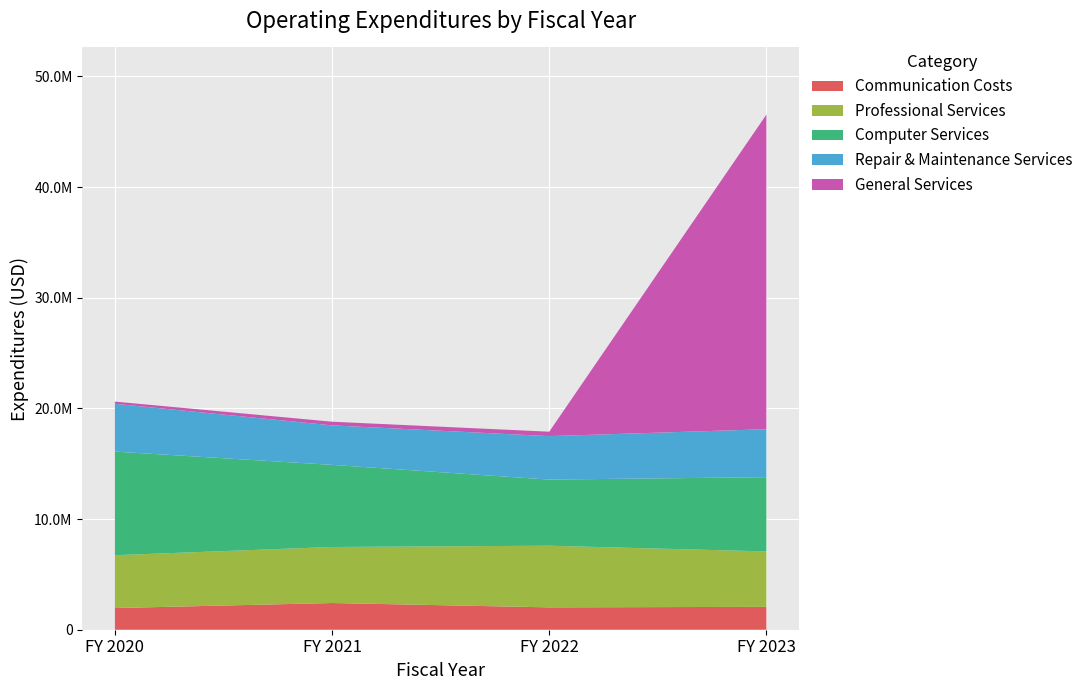

Reading left to right, extract all data points from this chart.

Communication Costs: FY 2020=1959644.0	FY 2021=2413415.8	FY 2022=2021304.1	FY 2023=2067600.1
Professional Services: FY 2020=4774000.3	FY 2021=5063341.4	FY 2022=5569067.9	FY 2023=5007772.9
Computer Services: FY 2020=9362886.1	FY 2021=7420208.3	FY 2022=5976357.7	FY 2023=6709404.3
Repair & Maintenance Services: FY 2020=4319506.5	FY 2021=3569379.8	FY 2022=3926948.1	FY 2023=4336201.6
General Services: FY 2020=199004.7	FY 2021=330741.2	FY 2022=401600.9	FY 2023=28431010.7